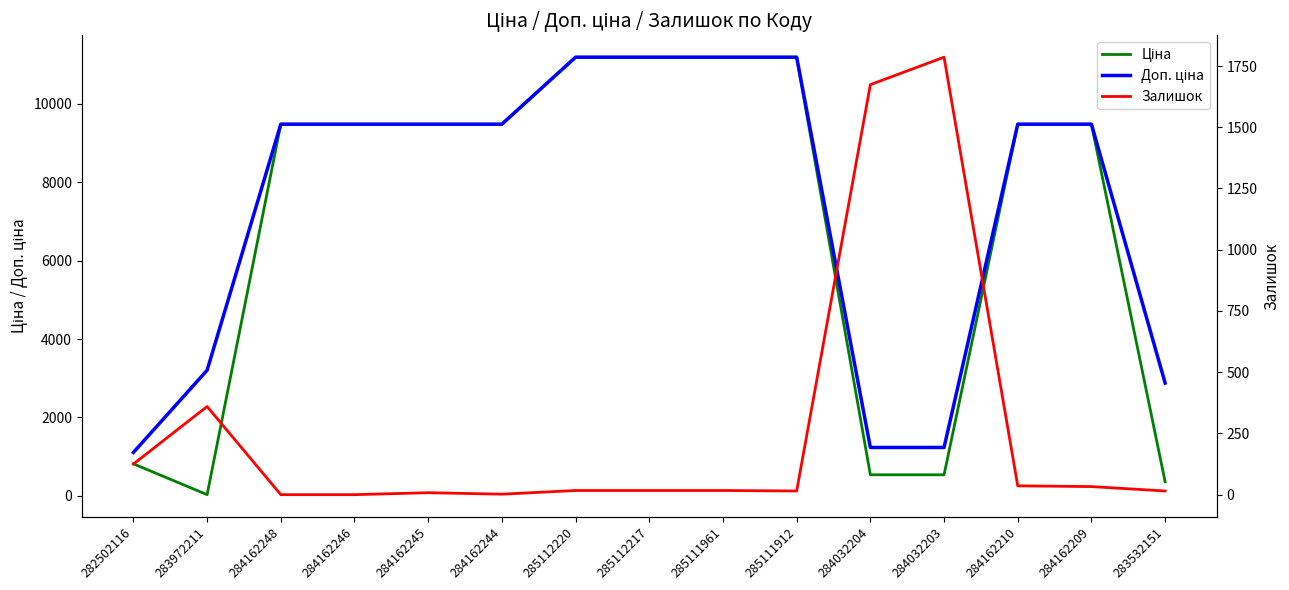

What is the difference between the Доп. ціна values at 284162245 and 285112217?

1708.1